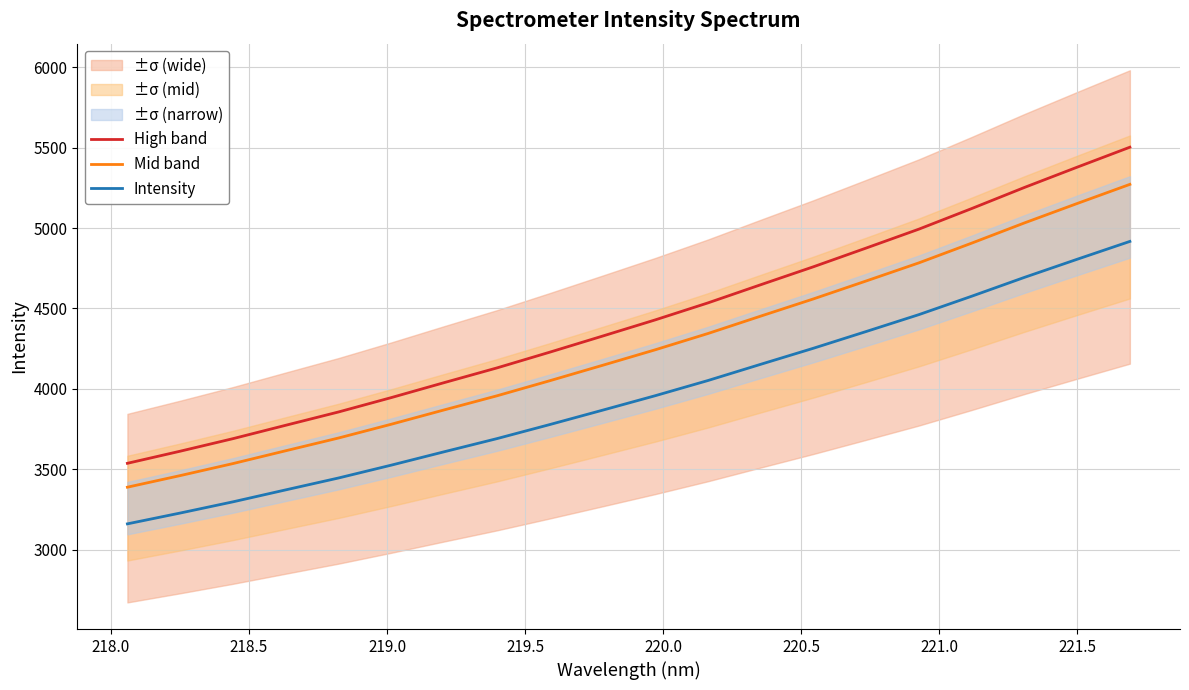

What is the lowest value of the High band series?

3536.8